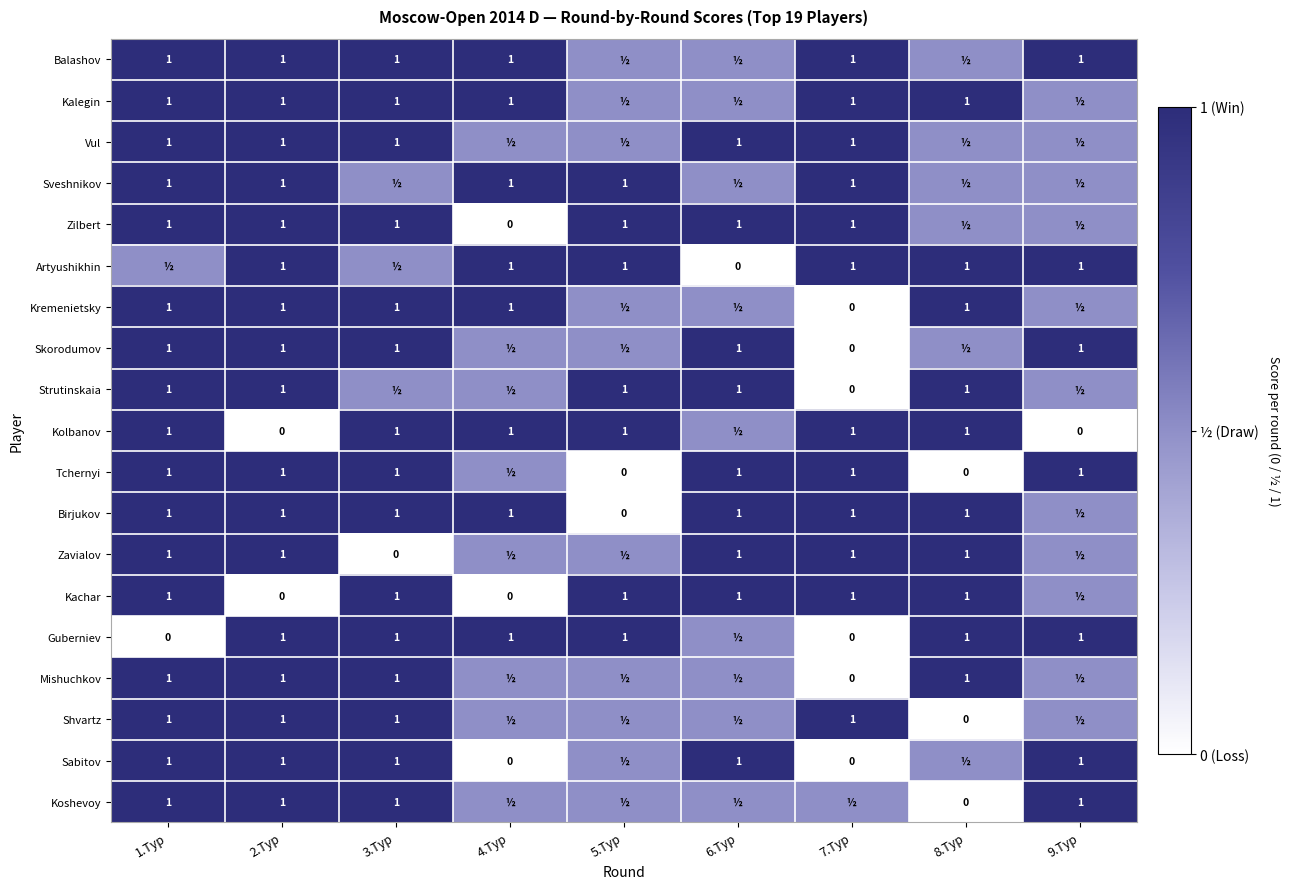

What is the sum of the Birjukov values at 3.Тур and 6.Тур?

2.0